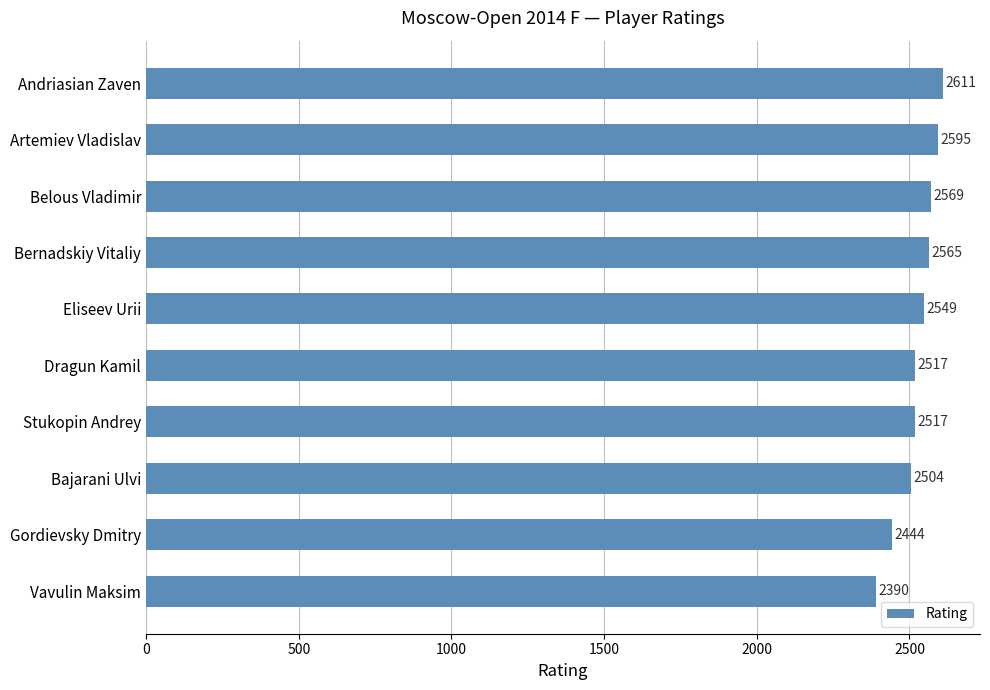

True or false: the data shows 2444 at Gordievsky Dmitry.

True